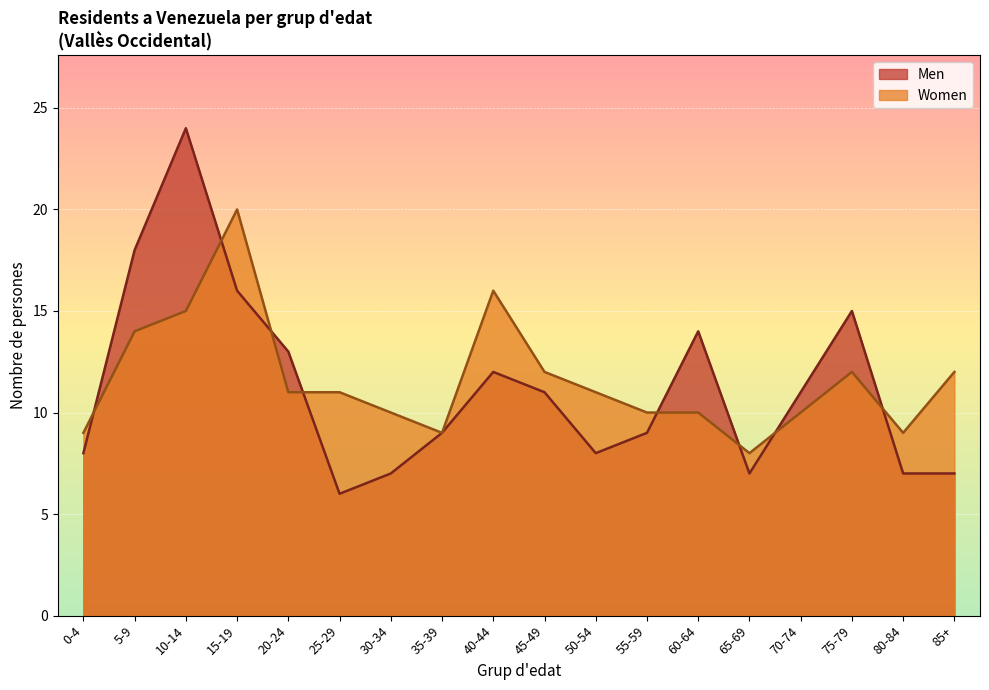

What is the value of the Men point at the 3rd from the left?

24